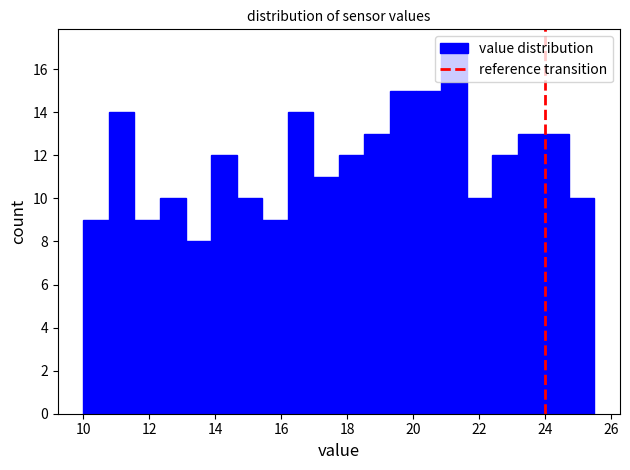

Read against the x-axis, roughly where is the centre of the tallest bar?

21.2